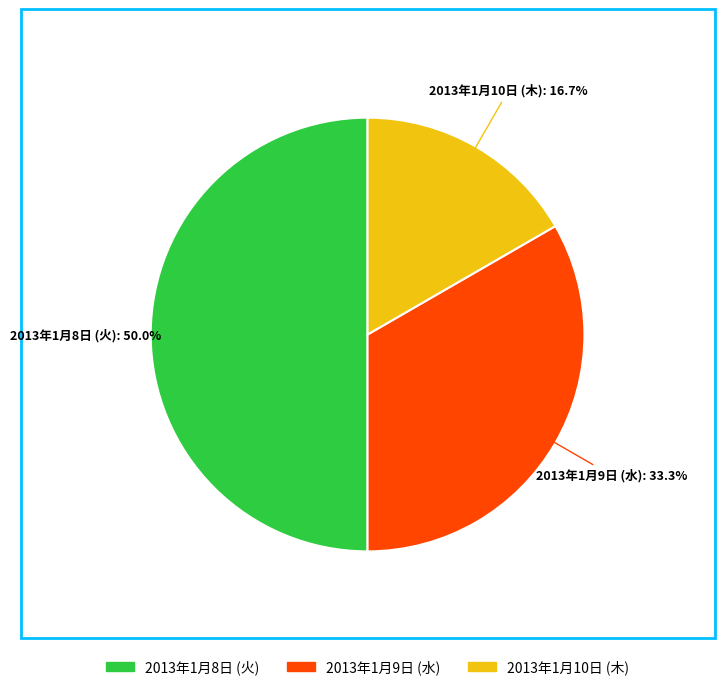

Approximately how many times larger is the value at 2013年1月9日 (水) compared to 2013年1月8日 (火)?

0.7